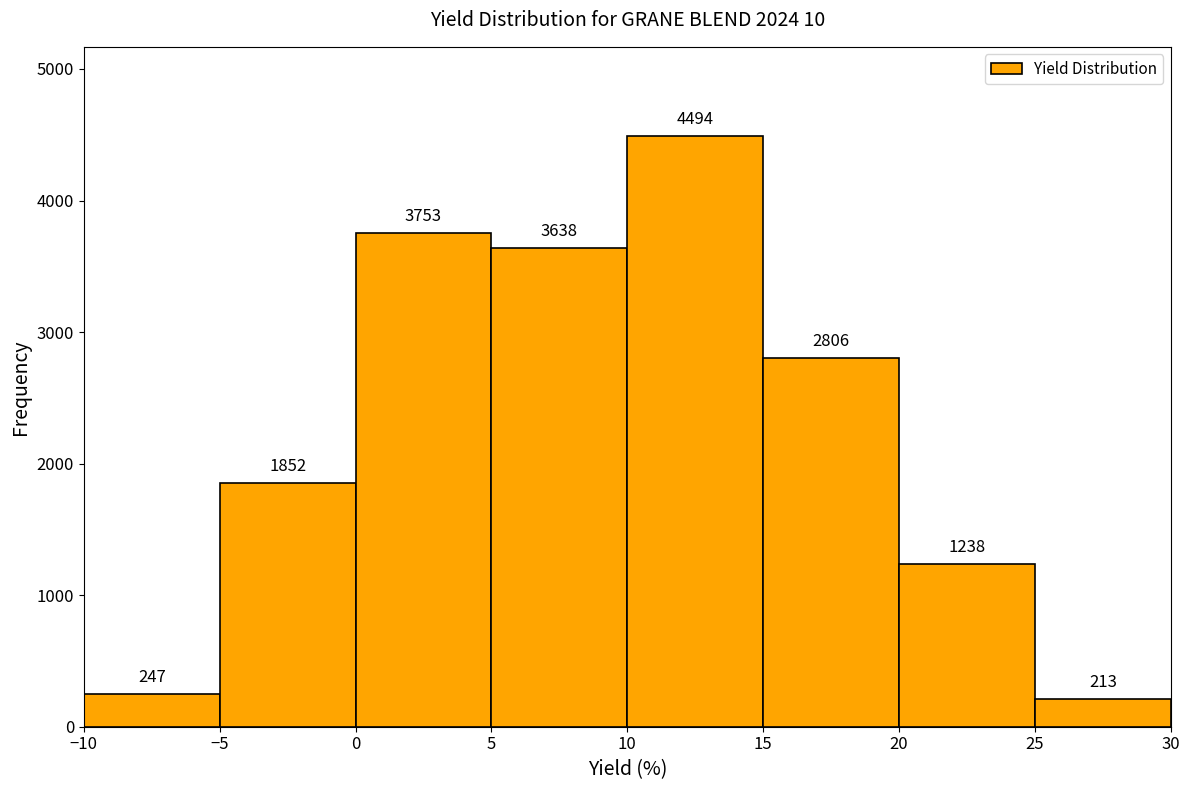

Reading left to right, transcribe this chart: for each bar, give the range it covers on the x-axis and its height.

-10 to -5: 247
-5 to 0: 1852
0 to 5: 3753
5 to 10: 3638
10 to 15: 4494
15 to 20: 2806
20 to 25: 1238
25 to 30: 213